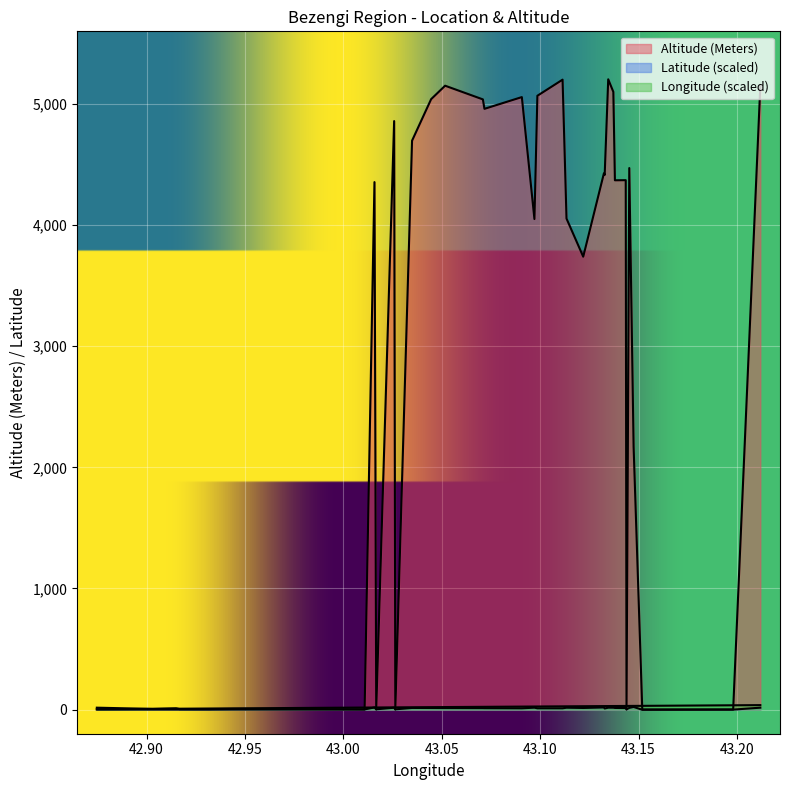

True or false: Longitude has a value of 27.8 at Pik Dykhniauz.

False